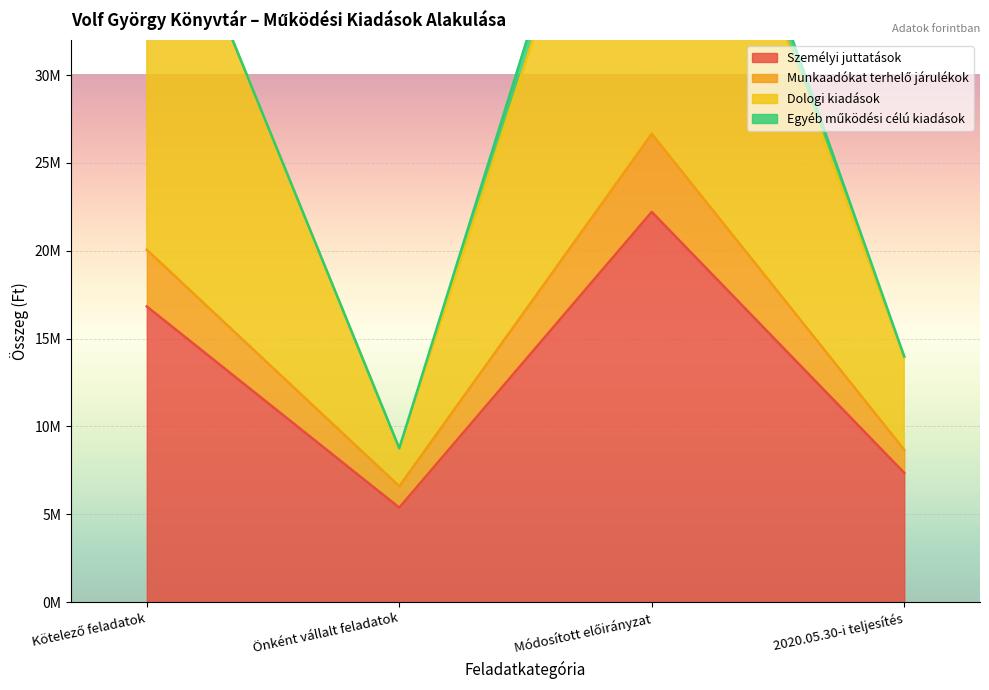

At which category does the chart reach its minimum across all series?

Önként vállalt feladatok